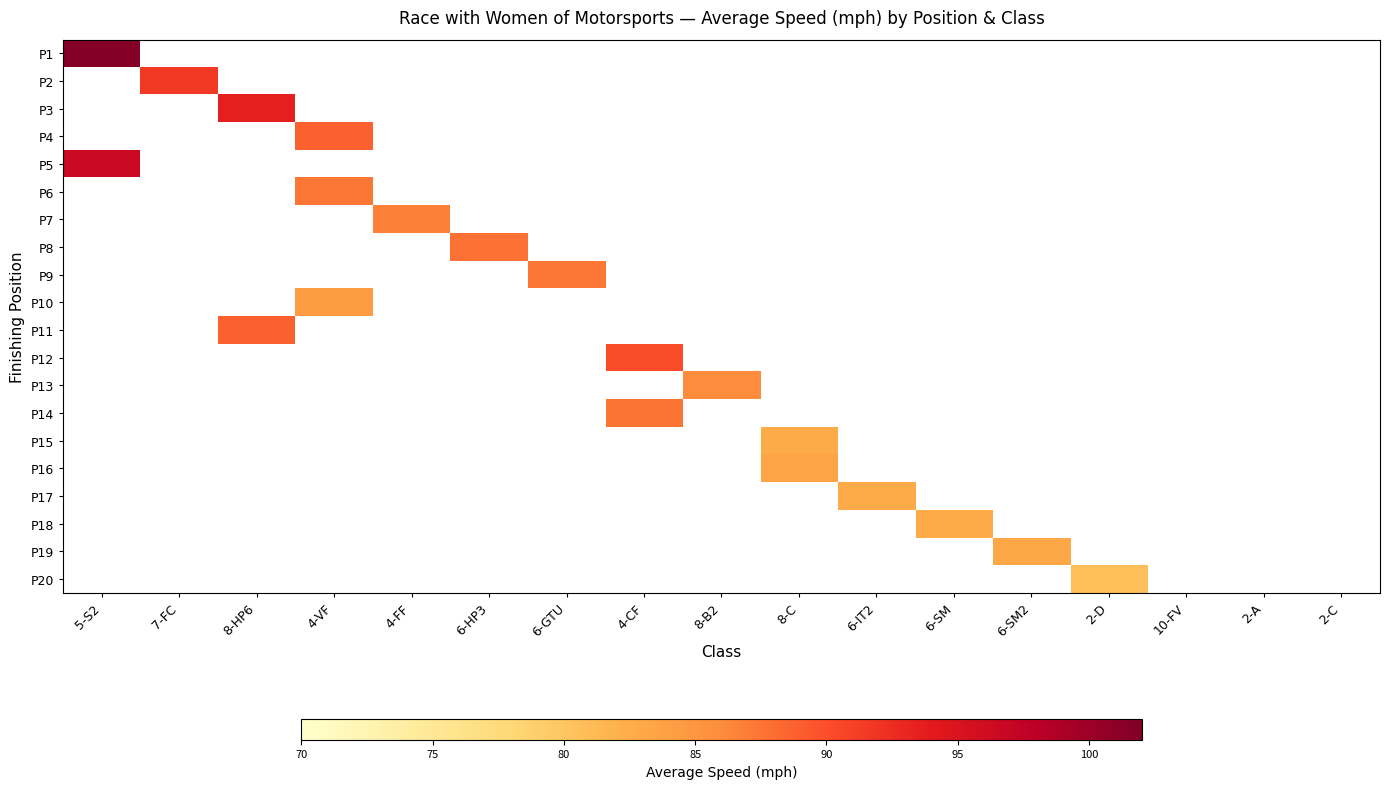

Reading left to right, what are all the values shown in this chart?

P1: 5-S2=101.6	7-FC=0.0	8-HP6=0.0	4-VF=0.0	4-FF=0.0	6-HP3=0.0	6-GTU=0.0	4-CF=0.0	8-B2=0.0	8-C=0.0	6-IT2=0.0	6-SM=0.0	6-SM2=0.0	2-D=0.0	10-FV=0.0	2-A=0.0	2-C=0.0
P2: 5-S2=0.0	7-FC=91.6	8-HP6=0.0	4-VF=0.0	4-FF=0.0	6-HP3=0.0	6-GTU=0.0	4-CF=0.0	8-B2=0.0	8-C=0.0	6-IT2=0.0	6-SM=0.0	6-SM2=0.0	2-D=0.0	10-FV=0.0	2-A=0.0	2-C=0.0
P3: 5-S2=0.0	7-FC=0.0	8-HP6=93.6	4-VF=0.0	4-FF=0.0	6-HP3=0.0	6-GTU=0.0	4-CF=0.0	8-B2=0.0	8-C=0.0	6-IT2=0.0	6-SM=0.0	6-SM2=0.0	2-D=0.0	10-FV=0.0	2-A=0.0	2-C=0.0
P4: 5-S2=0.0	7-FC=0.0	8-HP6=0.0	4-VF=88.8	4-FF=0.0	6-HP3=0.0	6-GTU=0.0	4-CF=0.0	8-B2=0.0	8-C=0.0	6-IT2=0.0	6-SM=0.0	6-SM2=0.0	2-D=0.0	10-FV=0.0	2-A=0.0	2-C=0.0
P5: 5-S2=96.4	7-FC=0.0	8-HP6=0.0	4-VF=0.0	4-FF=0.0	6-HP3=0.0	6-GTU=0.0	4-CF=0.0	8-B2=0.0	8-C=0.0	6-IT2=0.0	6-SM=0.0	6-SM2=0.0	2-D=0.0	10-FV=0.0	2-A=0.0	2-C=0.0
P6: 5-S2=0.0	7-FC=0.0	8-HP6=0.0	4-VF=87.4	4-FF=0.0	6-HP3=0.0	6-GTU=0.0	4-CF=0.0	8-B2=0.0	8-C=0.0	6-IT2=0.0	6-SM=0.0	6-SM2=0.0	2-D=0.0	10-FV=0.0	2-A=0.0	2-C=0.0
P7: 5-S2=0.0	7-FC=0.0	8-HP6=0.0	4-VF=0.0	4-FF=86.8	6-HP3=0.0	6-GTU=0.0	4-CF=0.0	8-B2=0.0	8-C=0.0	6-IT2=0.0	6-SM=0.0	6-SM2=0.0	2-D=0.0	10-FV=0.0	2-A=0.0	2-C=0.0
P8: 5-S2=0.0	7-FC=0.0	8-HP6=0.0	4-VF=0.0	4-FF=0.0	6-HP3=87.7	6-GTU=0.0	4-CF=0.0	8-B2=0.0	8-C=0.0	6-IT2=0.0	6-SM=0.0	6-SM2=0.0	2-D=0.0	10-FV=0.0	2-A=0.0	2-C=0.0
P9: 5-S2=0.0	7-FC=0.0	8-HP6=0.0	4-VF=0.0	4-FF=0.0	6-HP3=0.0	6-GTU=87.4	4-CF=0.0	8-B2=0.0	8-C=0.0	6-IT2=0.0	6-SM=0.0	6-SM2=0.0	2-D=0.0	10-FV=0.0	2-A=0.0	2-C=0.0
P10: 5-S2=0.0	7-FC=0.0	8-HP6=0.0	4-VF=84.3	4-FF=0.0	6-HP3=0.0	6-GTU=0.0	4-CF=0.0	8-B2=0.0	8-C=0.0	6-IT2=0.0	6-SM=0.0	6-SM2=0.0	2-D=0.0	10-FV=0.0	2-A=0.0	2-C=0.0
P11: 5-S2=0.0	7-FC=0.0	8-HP6=88.9	4-VF=0.0	4-FF=0.0	6-HP3=0.0	6-GTU=0.0	4-CF=0.0	8-B2=0.0	8-C=0.0	6-IT2=0.0	6-SM=0.0	6-SM2=0.0	2-D=0.0	10-FV=0.0	2-A=0.0	2-C=0.0
P12: 5-S2=0.0	7-FC=0.0	8-HP6=0.0	4-VF=0.0	4-FF=0.0	6-HP3=0.0	6-GTU=0.0	4-CF=90.2	8-B2=0.0	8-C=0.0	6-IT2=0.0	6-SM=0.0	6-SM2=0.0	2-D=0.0	10-FV=0.0	2-A=0.0	2-C=0.0
P13: 5-S2=0.0	7-FC=0.0	8-HP6=0.0	4-VF=0.0	4-FF=0.0	6-HP3=0.0	6-GTU=0.0	4-CF=0.0	8-B2=85.9	8-C=0.0	6-IT2=0.0	6-SM=0.0	6-SM2=0.0	2-D=0.0	10-FV=0.0	2-A=0.0	2-C=0.0
P14: 5-S2=0.0	7-FC=0.0	8-HP6=0.0	4-VF=0.0	4-FF=0.0	6-HP3=0.0	6-GTU=0.0	4-CF=87.6	8-B2=0.0	8-C=0.0	6-IT2=0.0	6-SM=0.0	6-SM2=0.0	2-D=0.0	10-FV=0.0	2-A=0.0	2-C=0.0
P15: 5-S2=0.0	7-FC=0.0	8-HP6=0.0	4-VF=0.0	4-FF=0.0	6-HP3=0.0	6-GTU=0.0	4-CF=0.0	8-B2=0.0	8-C=82.8	6-IT2=0.0	6-SM=0.0	6-SM2=0.0	2-D=0.0	10-FV=0.0	2-A=0.0	2-C=0.0
P16: 5-S2=0.0	7-FC=0.0	8-HP6=0.0	4-VF=0.0	4-FF=0.0	6-HP3=0.0	6-GTU=0.0	4-CF=0.0	8-B2=0.0	8-C=83.3	6-IT2=0.0	6-SM=0.0	6-SM2=0.0	2-D=0.0	10-FV=0.0	2-A=0.0	2-C=0.0
P17: 5-S2=0.0	7-FC=0.0	8-HP6=0.0	4-VF=0.0	4-FF=0.0	6-HP3=0.0	6-GTU=0.0	4-CF=0.0	8-B2=0.0	8-C=0.0	6-IT2=82.7	6-SM=0.0	6-SM2=0.0	2-D=0.0	10-FV=0.0	2-A=0.0	2-C=0.0
P18: 5-S2=0.0	7-FC=0.0	8-HP6=0.0	4-VF=0.0	4-FF=0.0	6-HP3=0.0	6-GTU=0.0	4-CF=0.0	8-B2=0.0	8-C=0.0	6-IT2=0.0	6-SM=82.8	6-SM2=0.0	2-D=0.0	10-FV=0.0	2-A=0.0	2-C=0.0
P19: 5-S2=0.0	7-FC=0.0	8-HP6=0.0	4-VF=0.0	4-FF=0.0	6-HP3=0.0	6-GTU=0.0	4-CF=0.0	8-B2=0.0	8-C=0.0	6-IT2=0.0	6-SM=0.0	6-SM2=83.2	2-D=0.0	10-FV=0.0	2-A=0.0	2-C=0.0
P20: 5-S2=0.0	7-FC=0.0	8-HP6=0.0	4-VF=0.0	4-FF=0.0	6-HP3=0.0	6-GTU=0.0	4-CF=0.0	8-B2=0.0	8-C=0.0	6-IT2=0.0	6-SM=0.0	6-SM2=0.0	2-D=80.7	10-FV=0.0	2-A=0.0	2-C=0.0